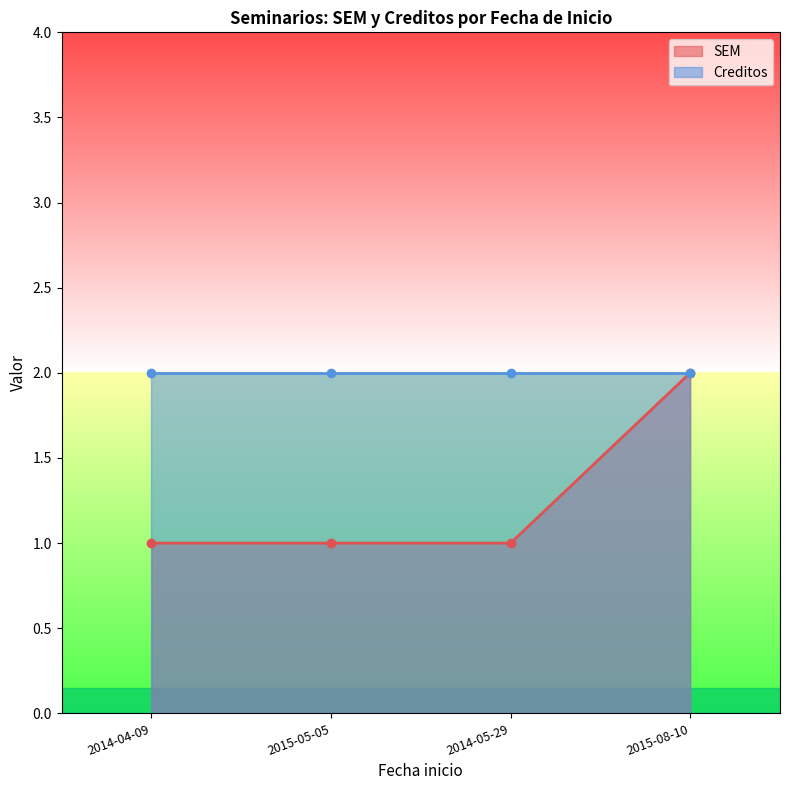

Which category has the highest value in the SEM series?

2015-08-10